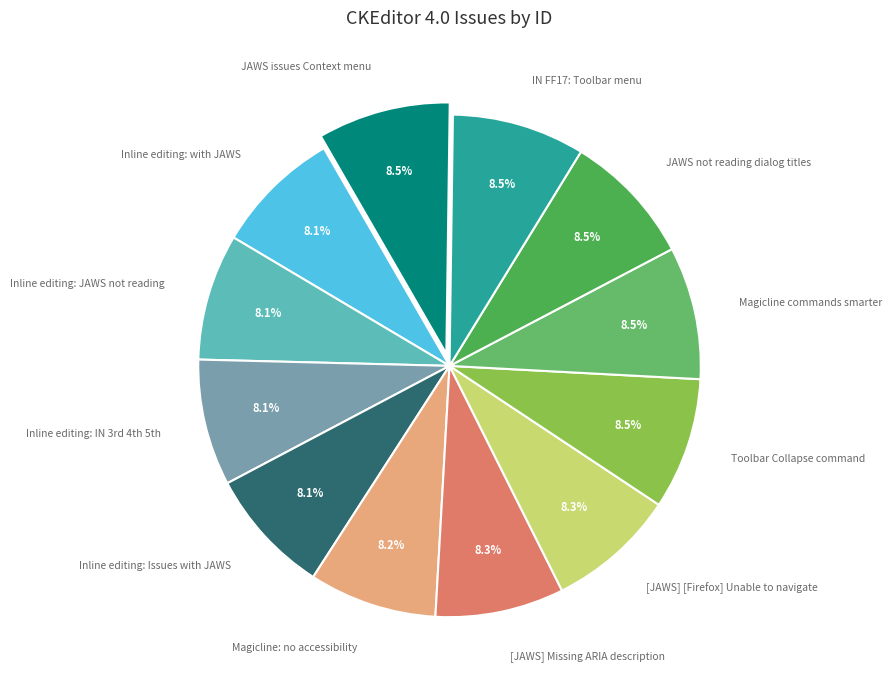

How many segments does this pie chart have?

12